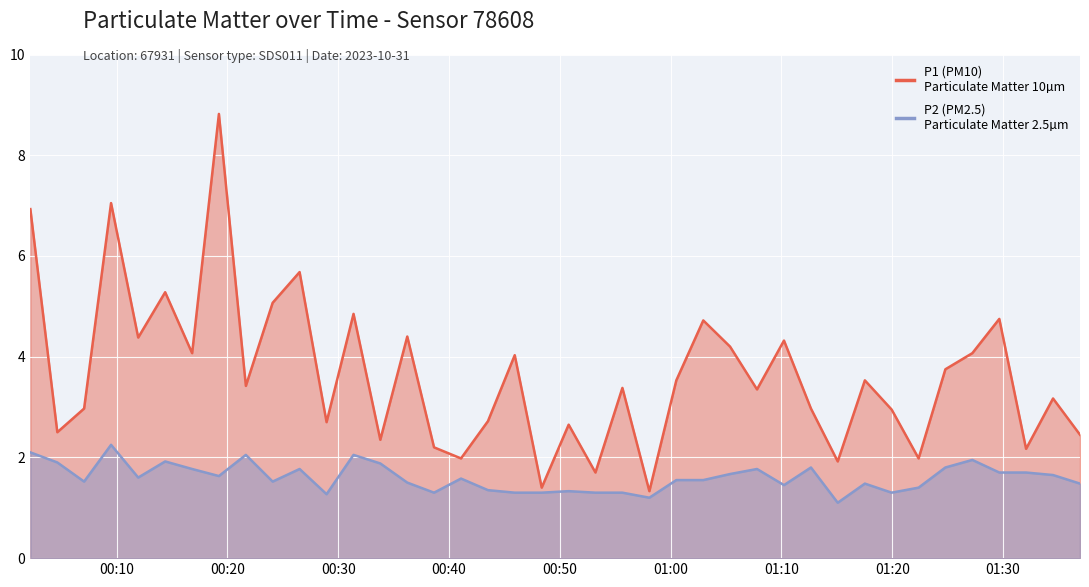

True or false: P1 has more than 2 interior local peaks.

True